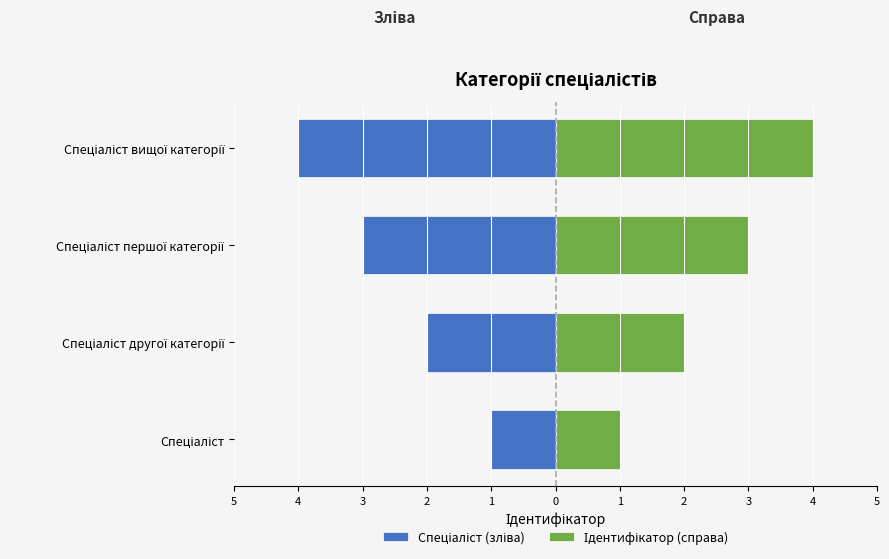

Reading left to right, list all the values displayed in this chart.

Спеціаліст (зліва): -1	-2	-3	-4
Ідентифікатор (справа): 1	2	3	4